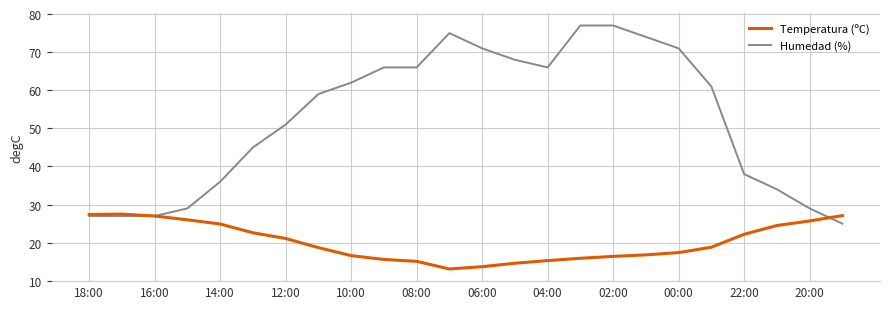

Which series has the widest spread of values?

Humedad (%)